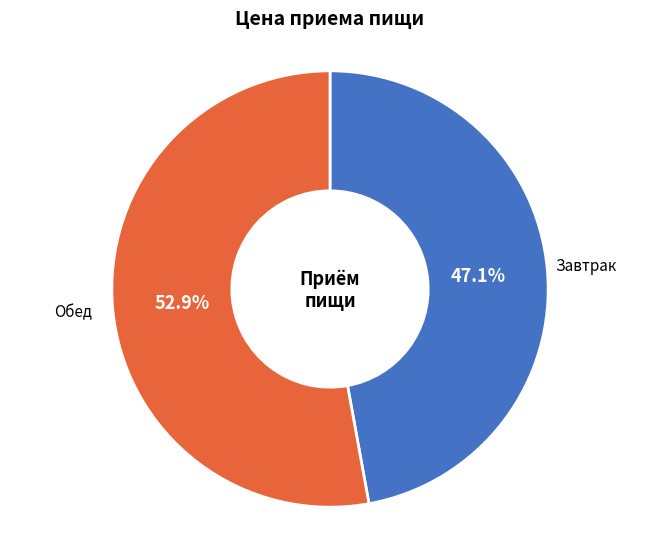

How many slices are in this pie chart?

2